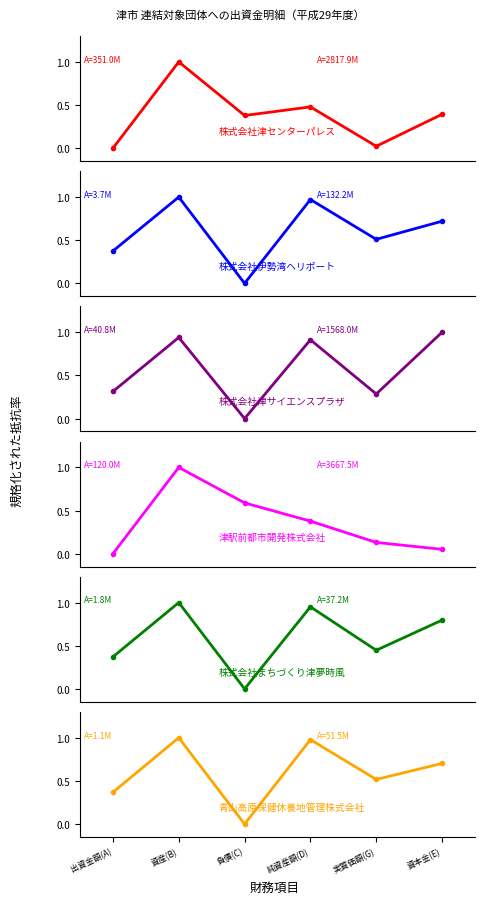

True or false: 津駅前都市開発株式会社 has more than 2 interior local peaks.

False